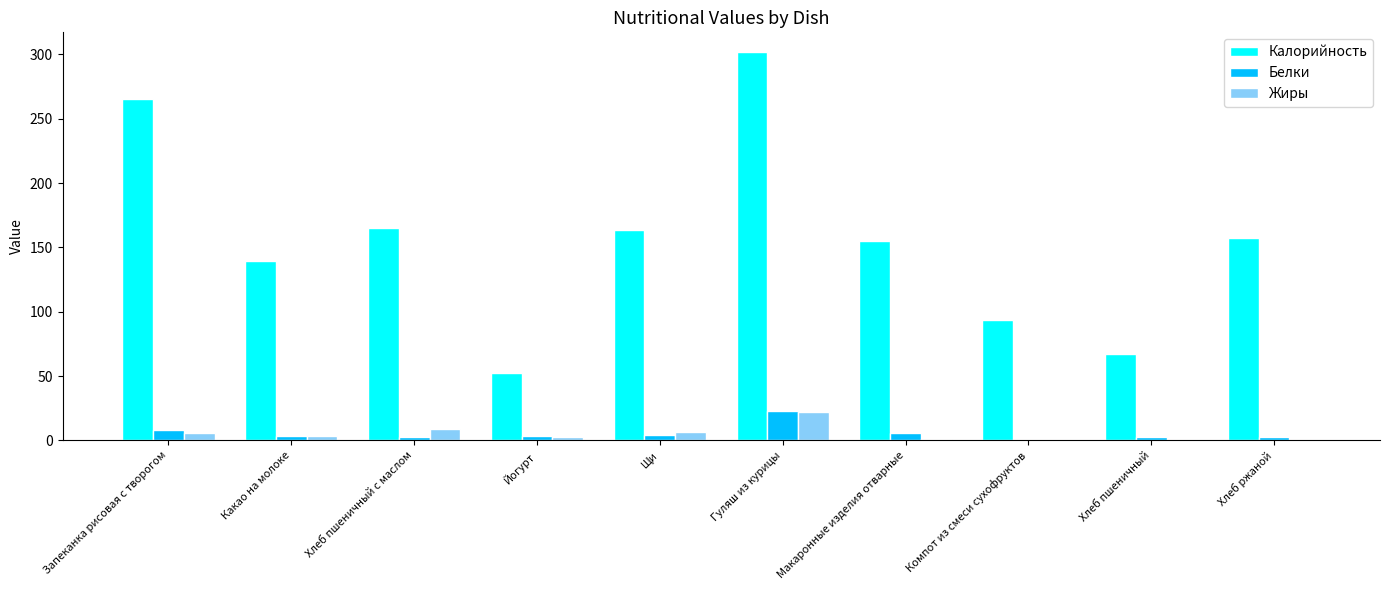

The value of Жиры at Гуляш из курицы is 22.4. True or false?

True